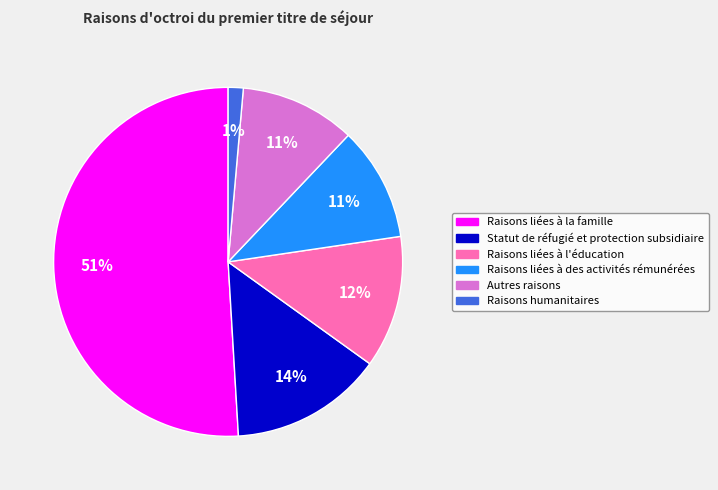

Does Autres raisons represent more than half of the total?

No